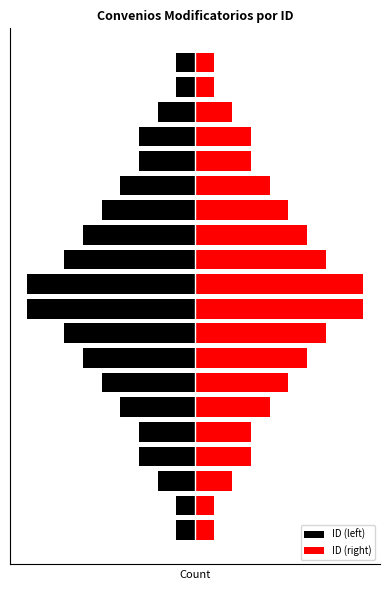

How many data points does each series have?

20